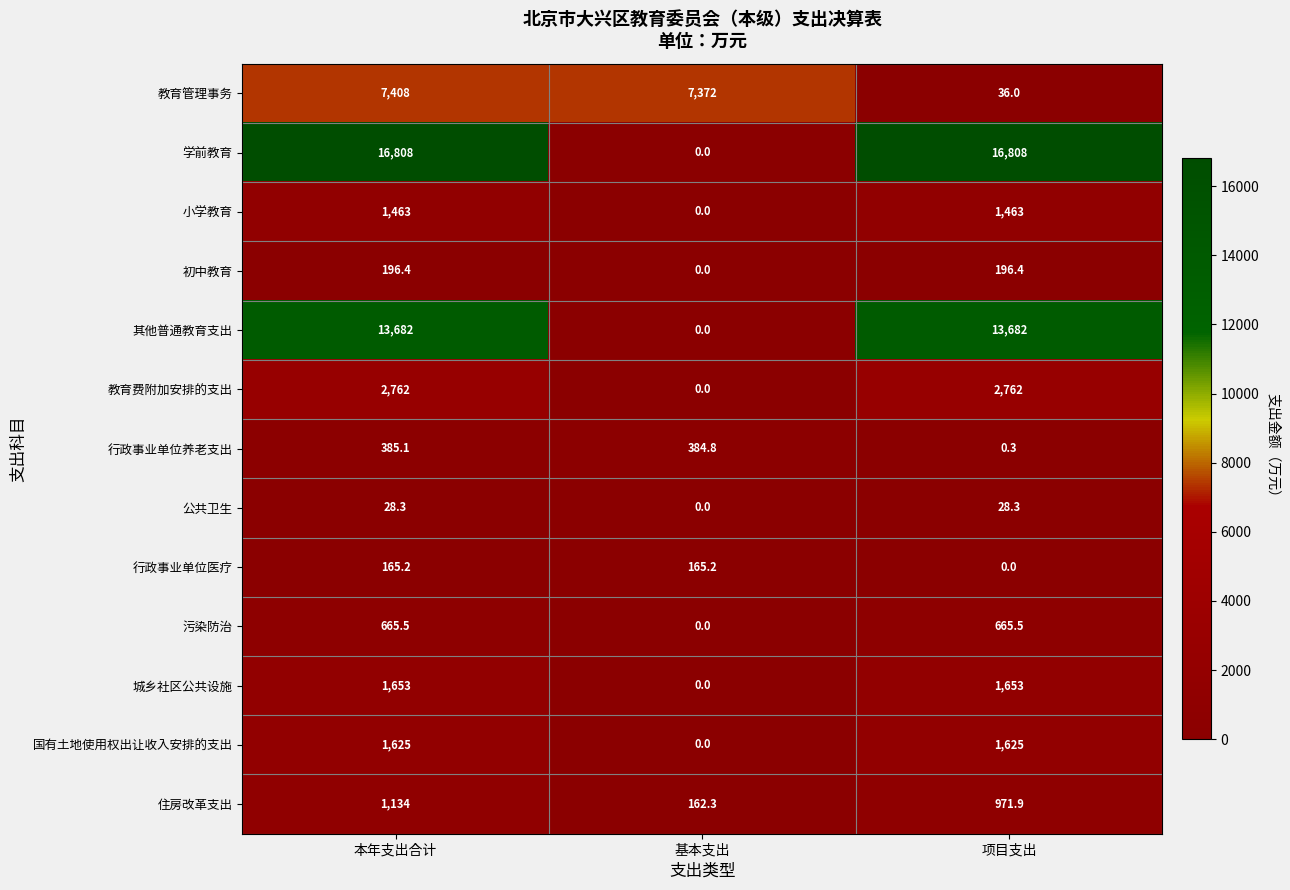

Between 本年支出合计 and 项目支出, which series saw the biggest shift?

教育管理事务